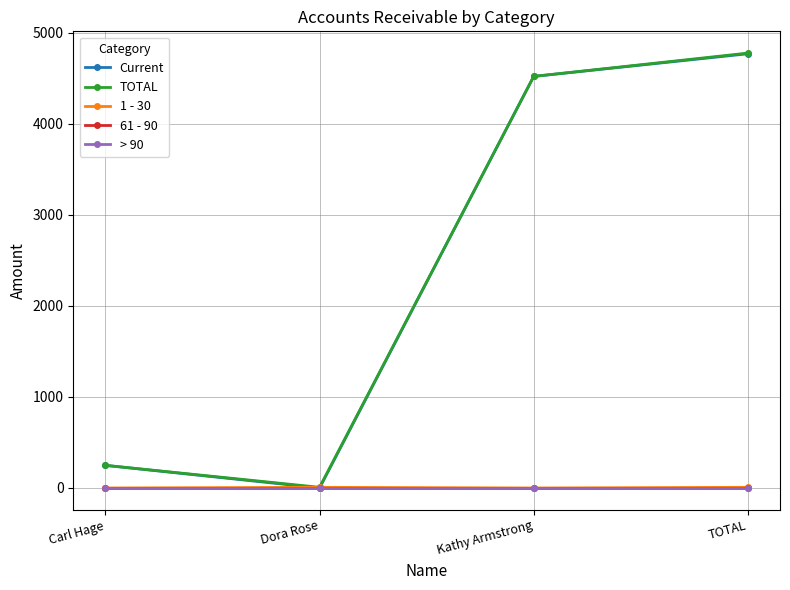

At which label is 1 - 30 closest to 3?

Carl Hage